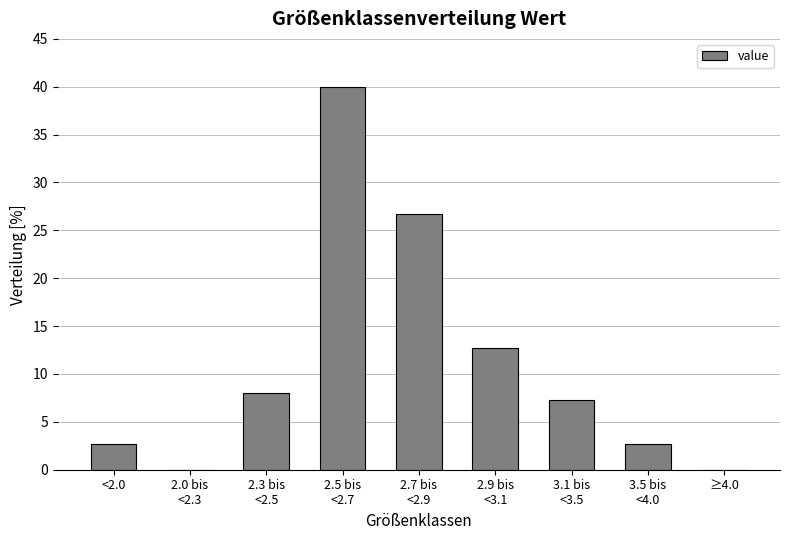

Is it true that the value at <2.0 is 1.2?

False